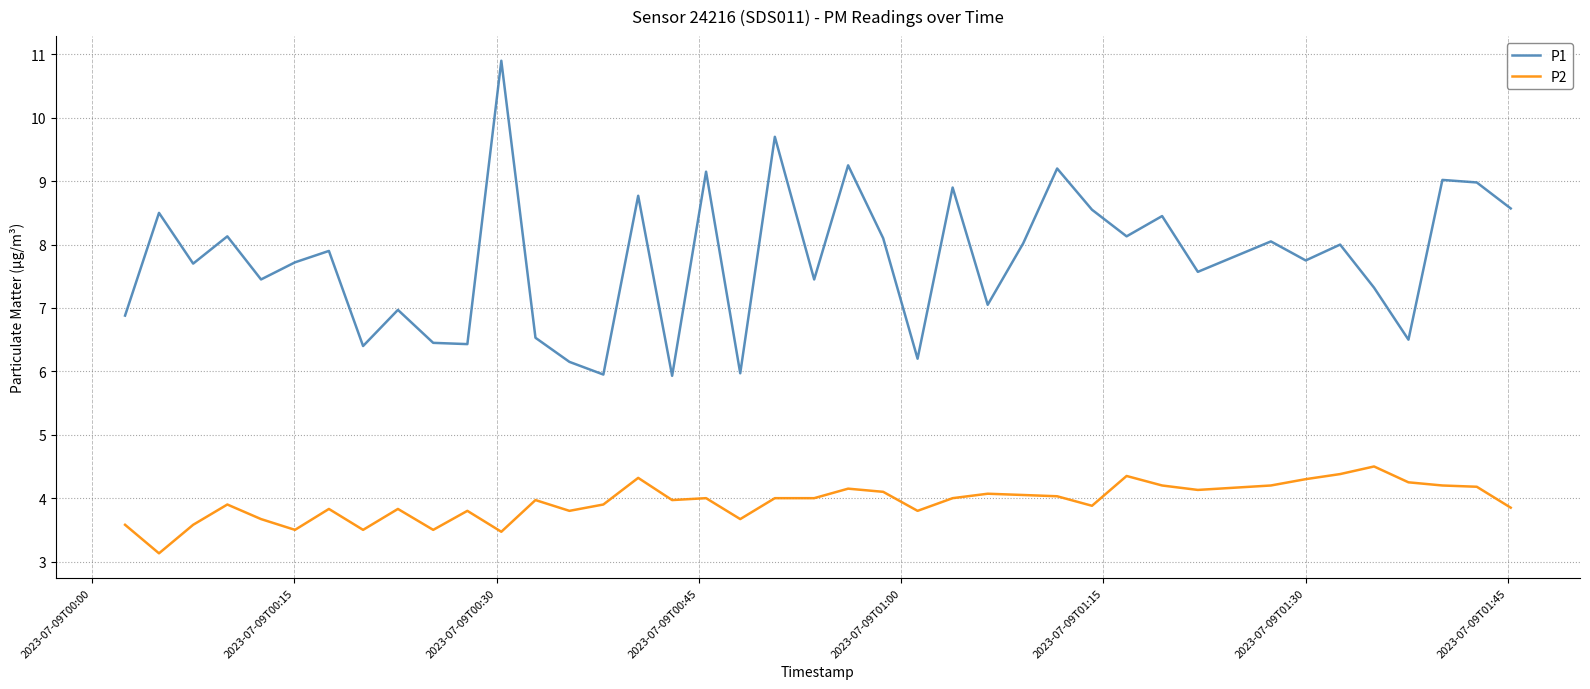

List the series in order of their peak value, lowest first.

P2, P1